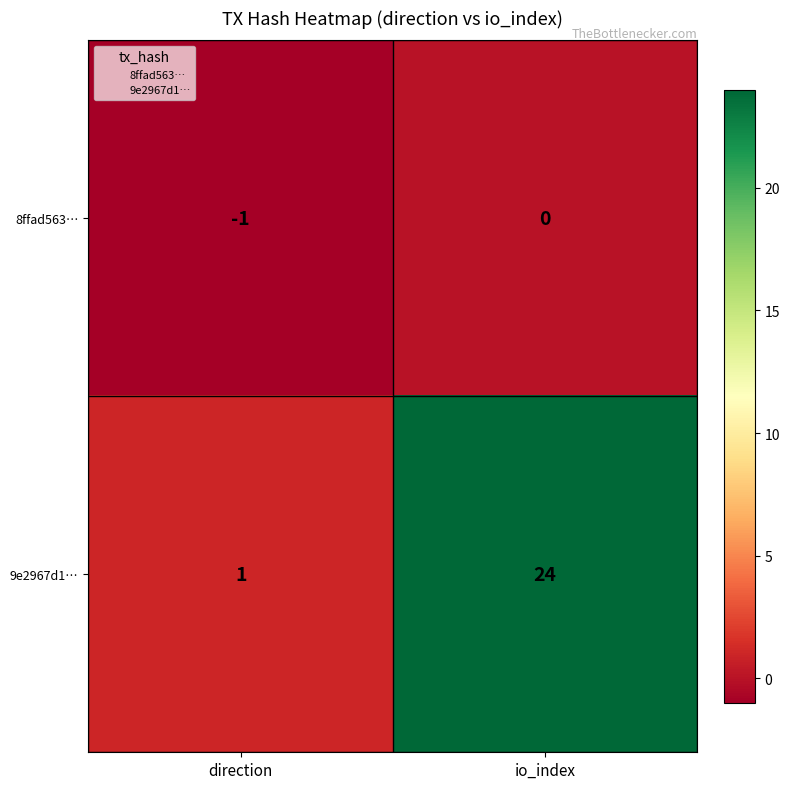

How many negative values does the 8ffad563… series have?

1